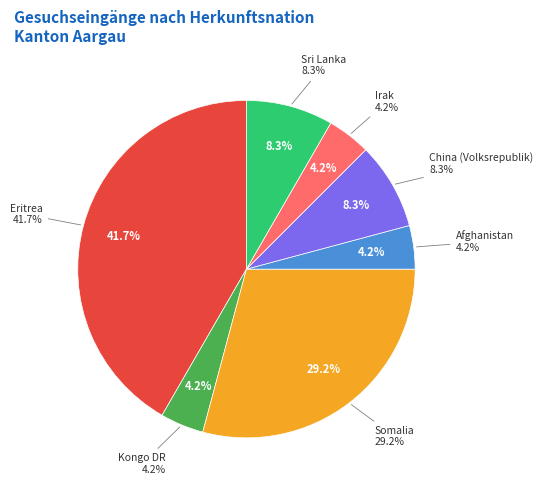

Do Afghanistan and China (Volksrepublik) together represent more than half of the pie?

No